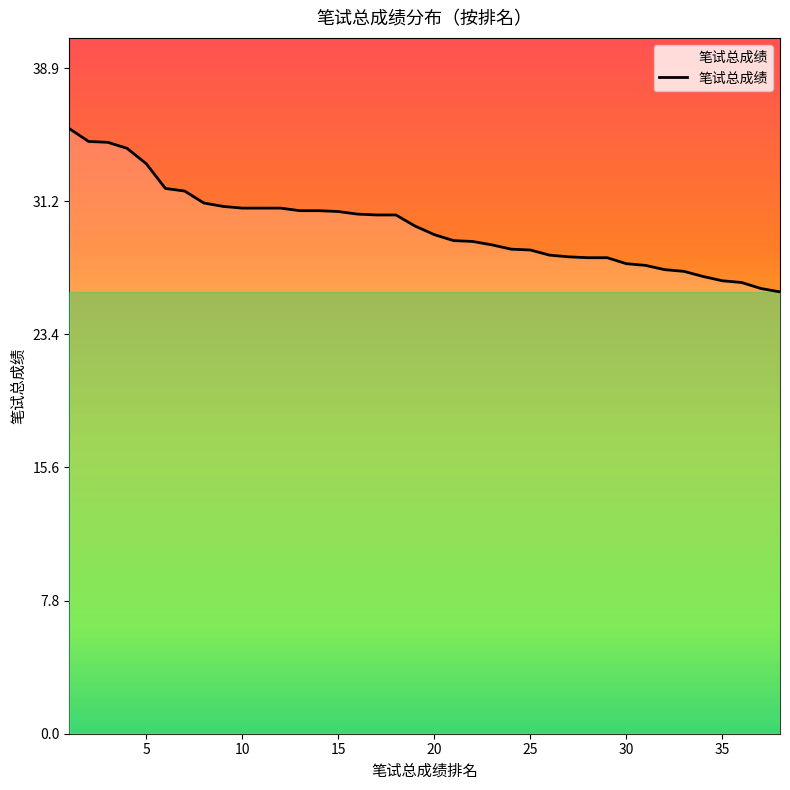

How many lines are shown in the chart?

1